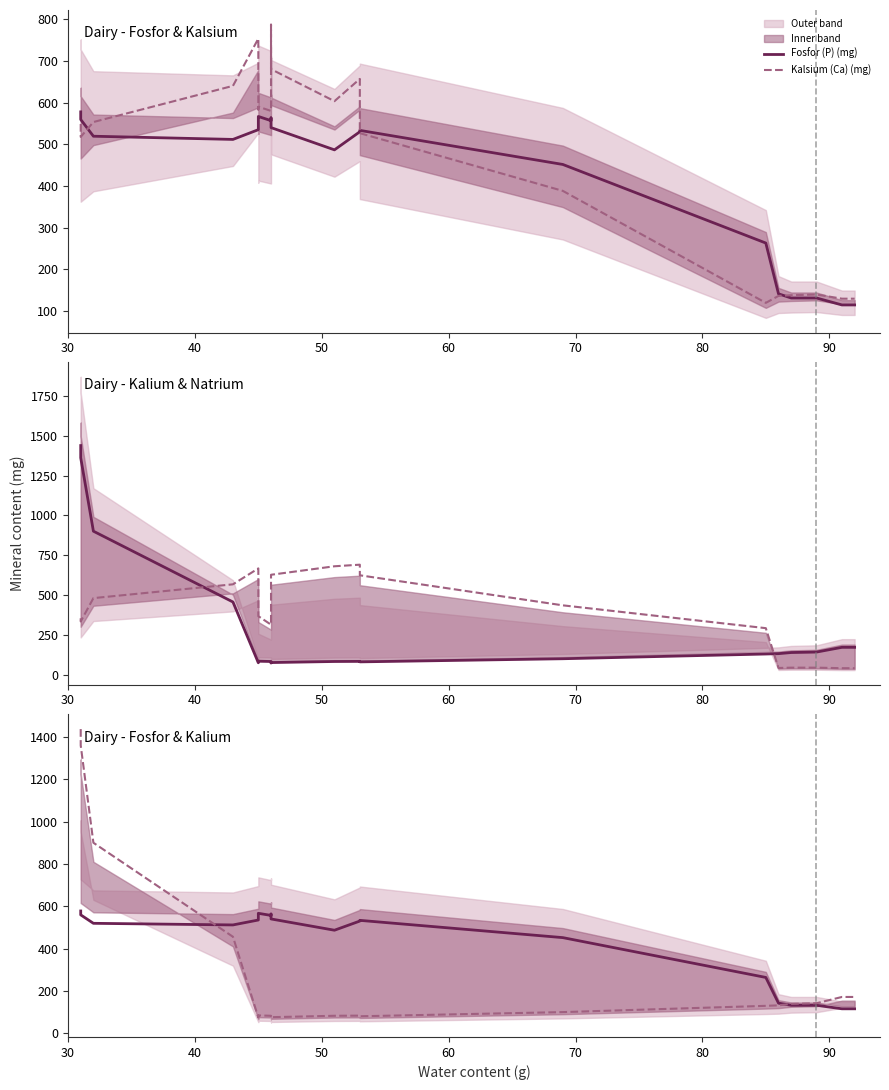

How many series are shown in this chart?

4